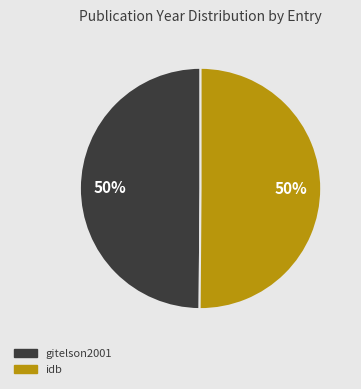

Do gitelson2001 and idb together represent more than half of the pie?

Yes